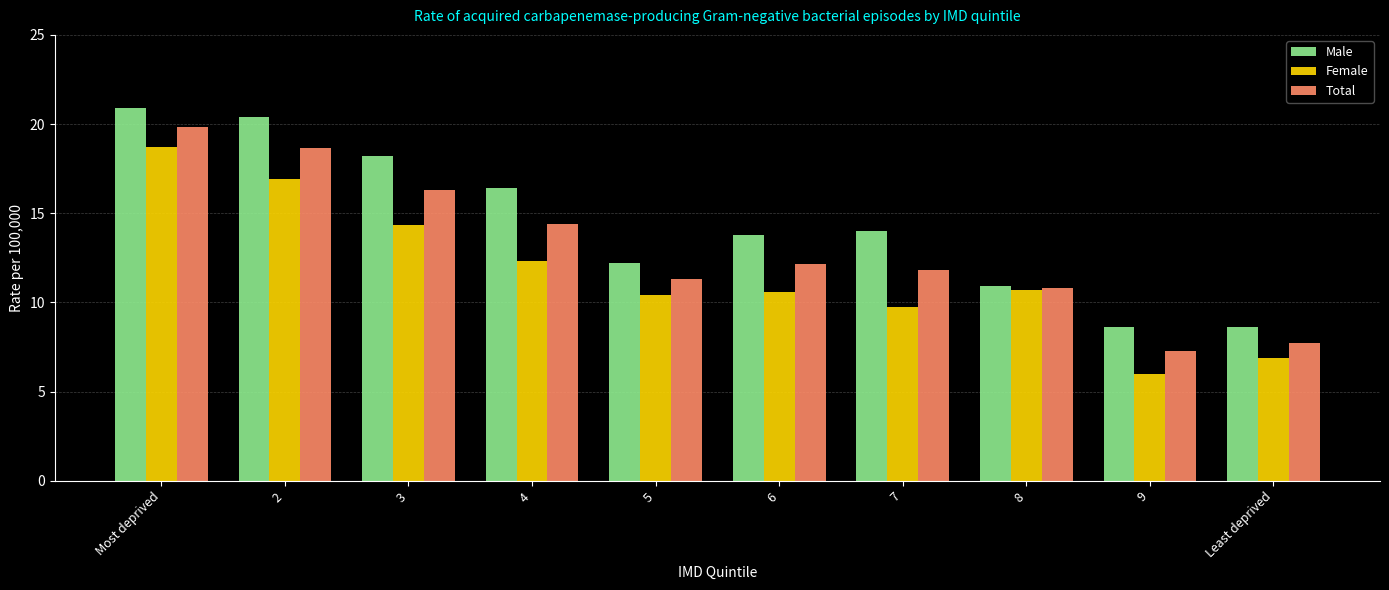

What is the spread (max minus min) of values at 9?

2.6